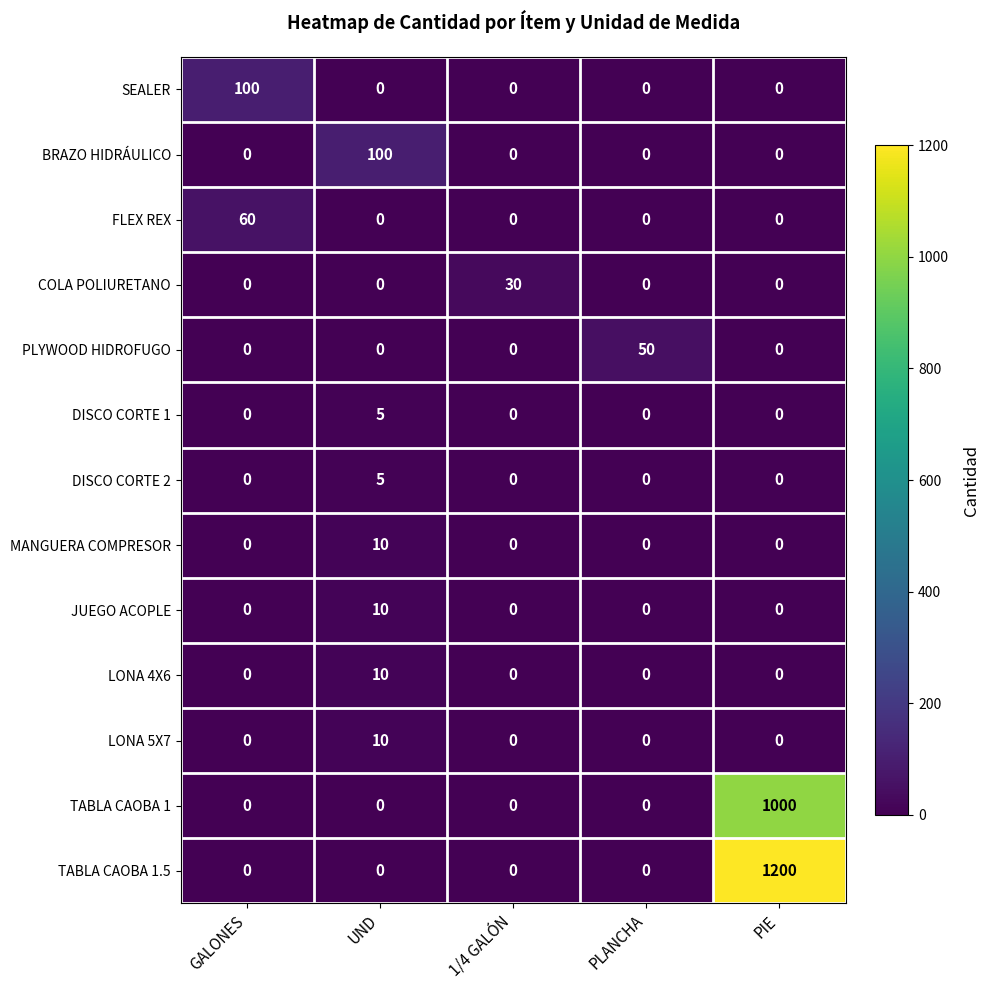

The value of DISCO CORTE 2 at PIE is 0. True or false?

True